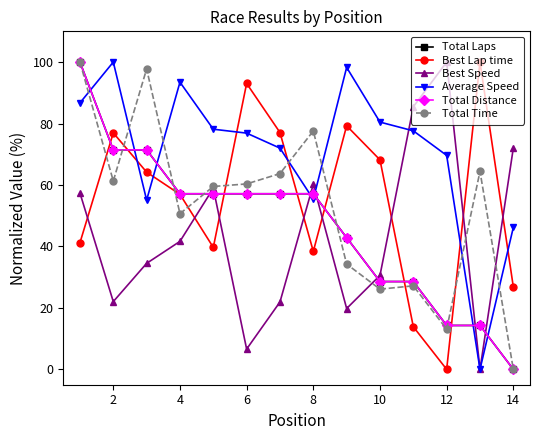

True or false: Best Speed and Total Distance intersect in this chart.

True